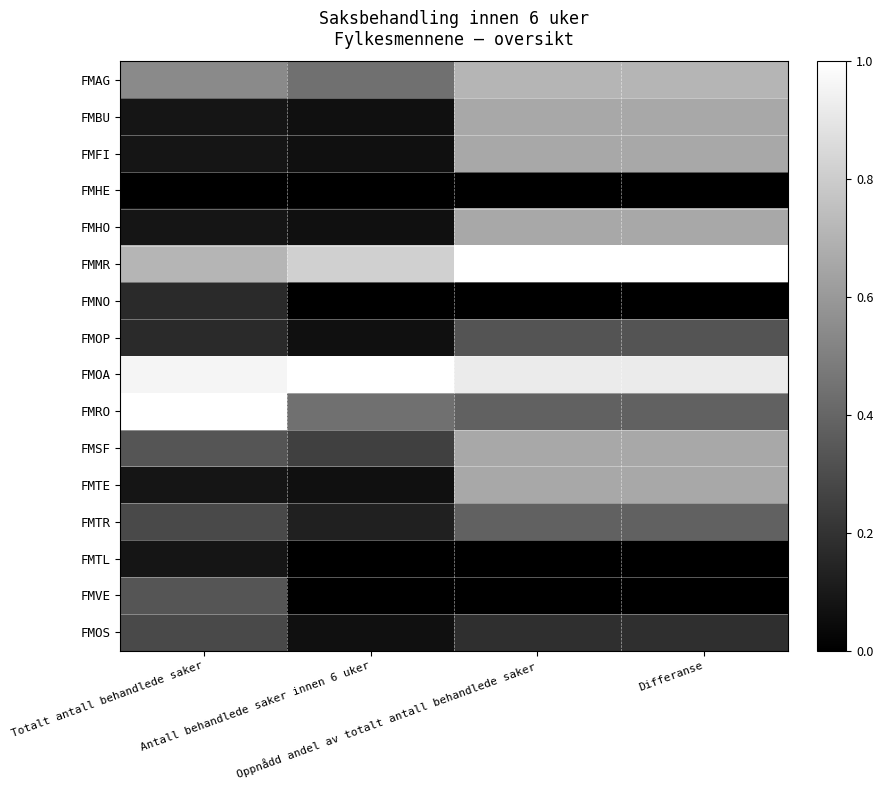

What is the difference between the highest and lowest values at Differanse?

1.0